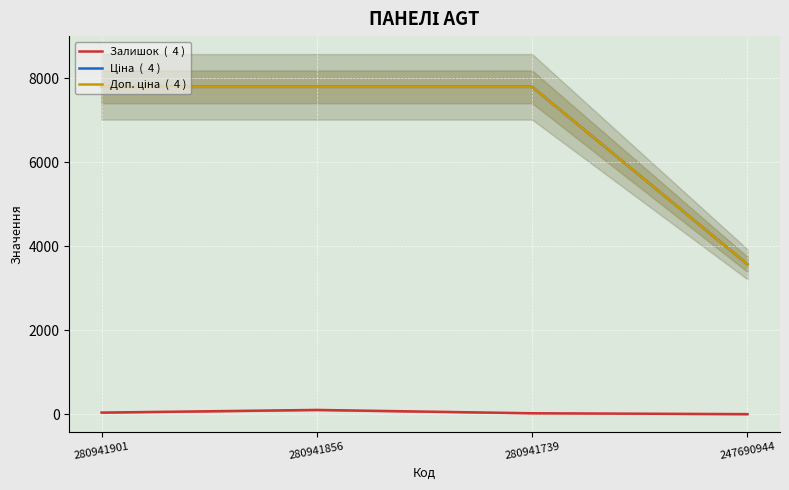

At which label does Залишок first exceed 39?

280941856